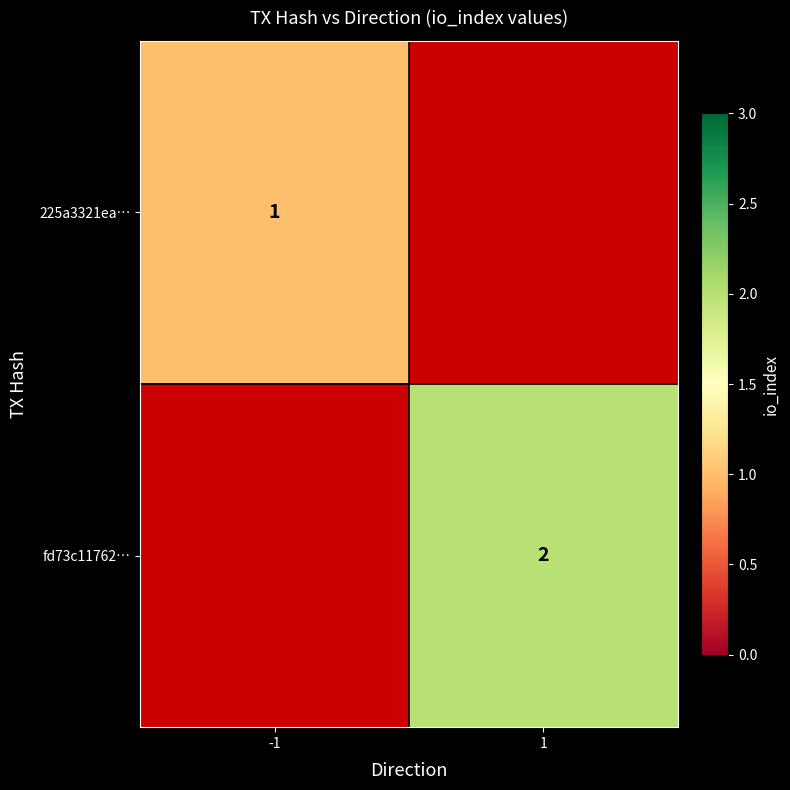

Between -1 and 1, which is larger?

1